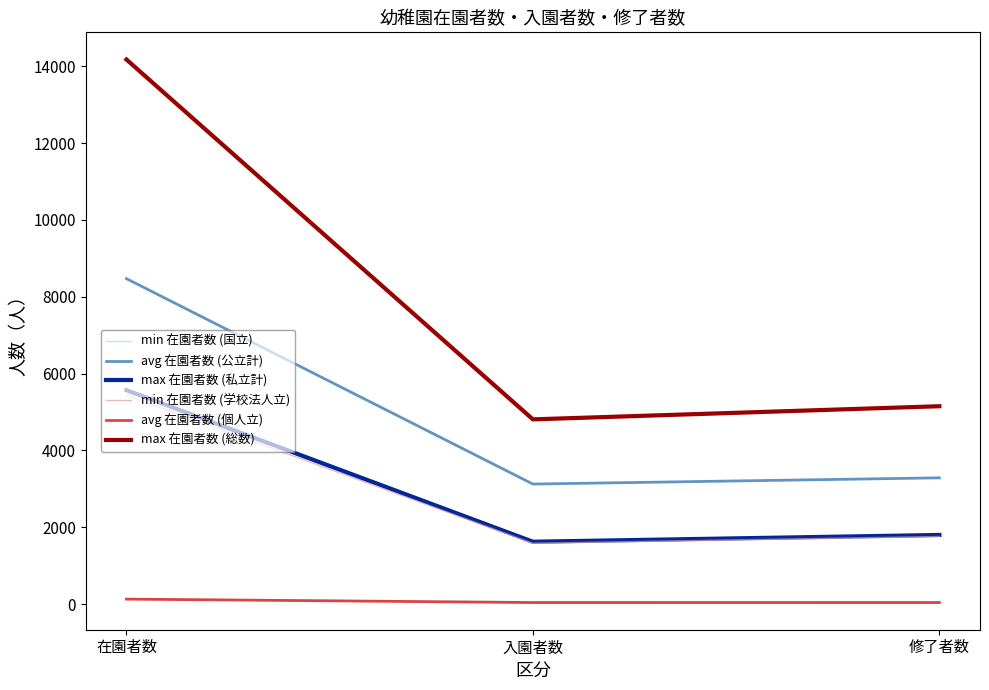

How many lines are shown in the chart?

6